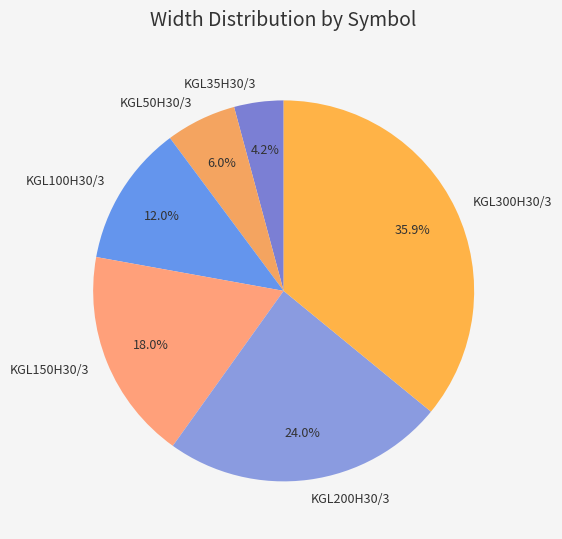

True or false: KGL300H30/3 accounts for 23% of the total.

False